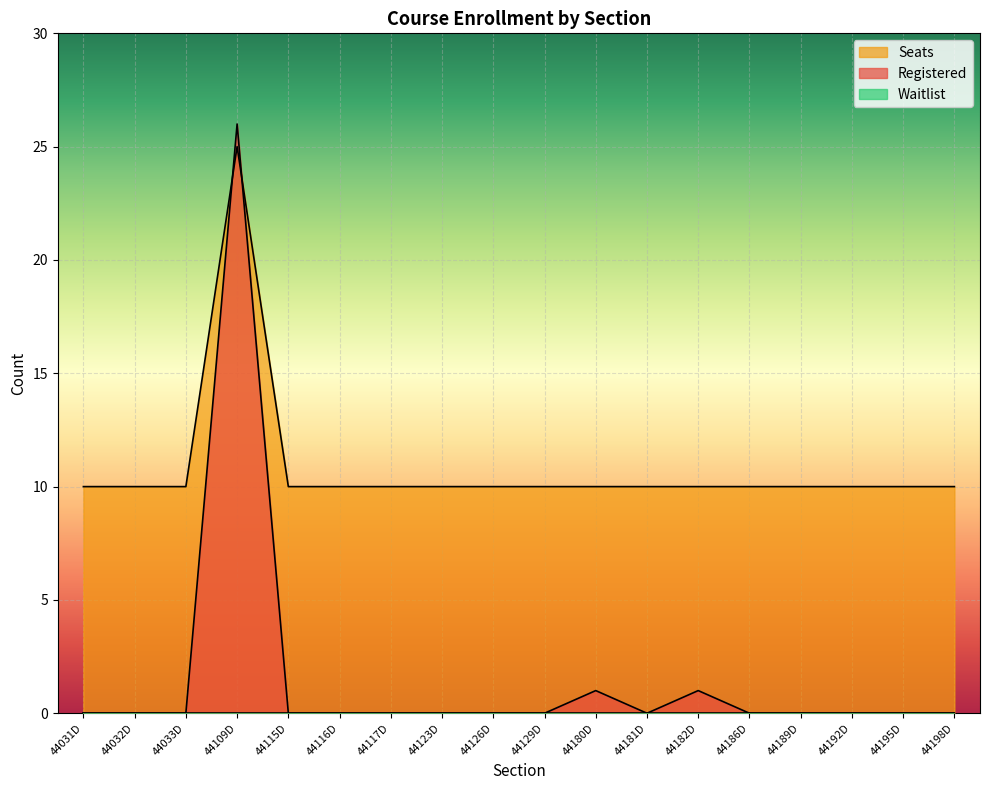

Which series has the widest spread of values?

Registered